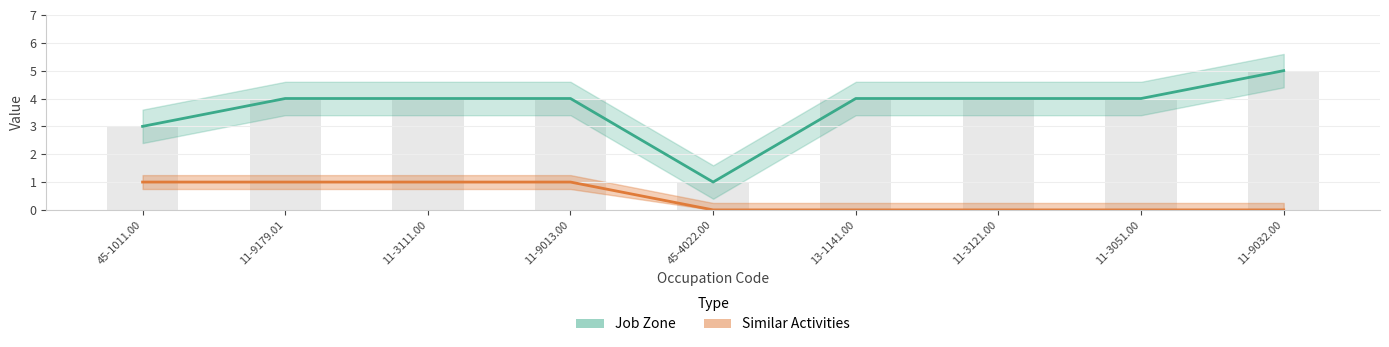

What is the label of the 3rd bar from the left?

11-3111.00